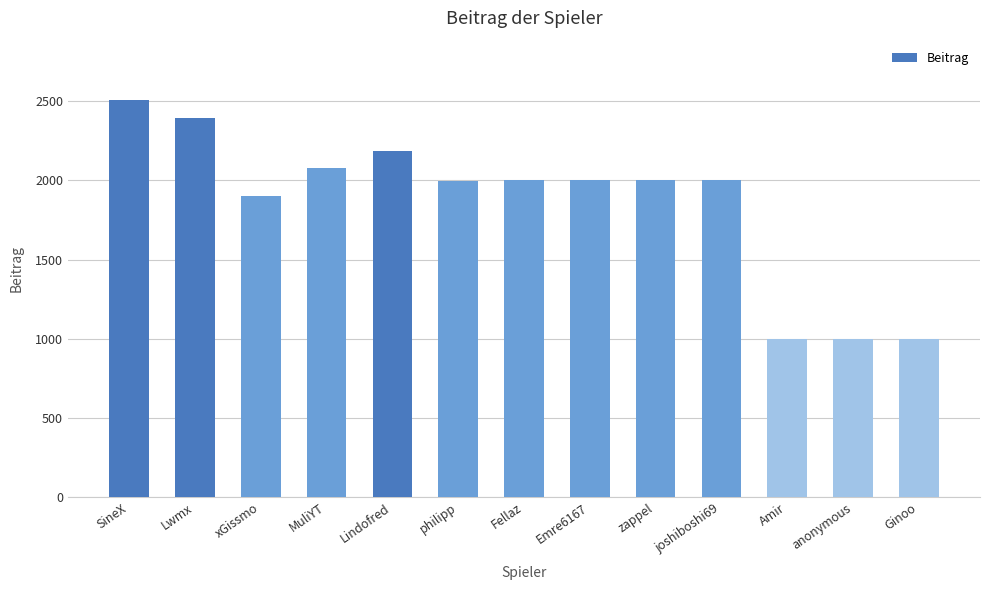

What is the maximum value shown in the chart?

2506